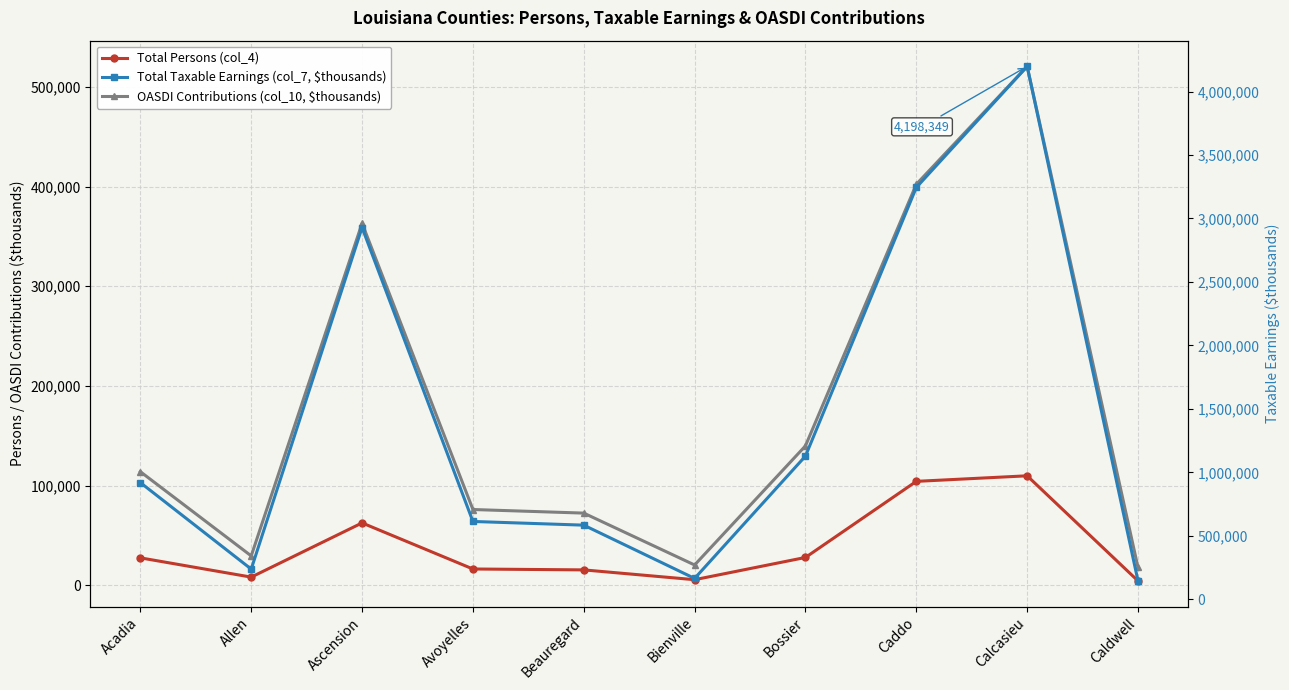

How many lines are shown in the chart?

3